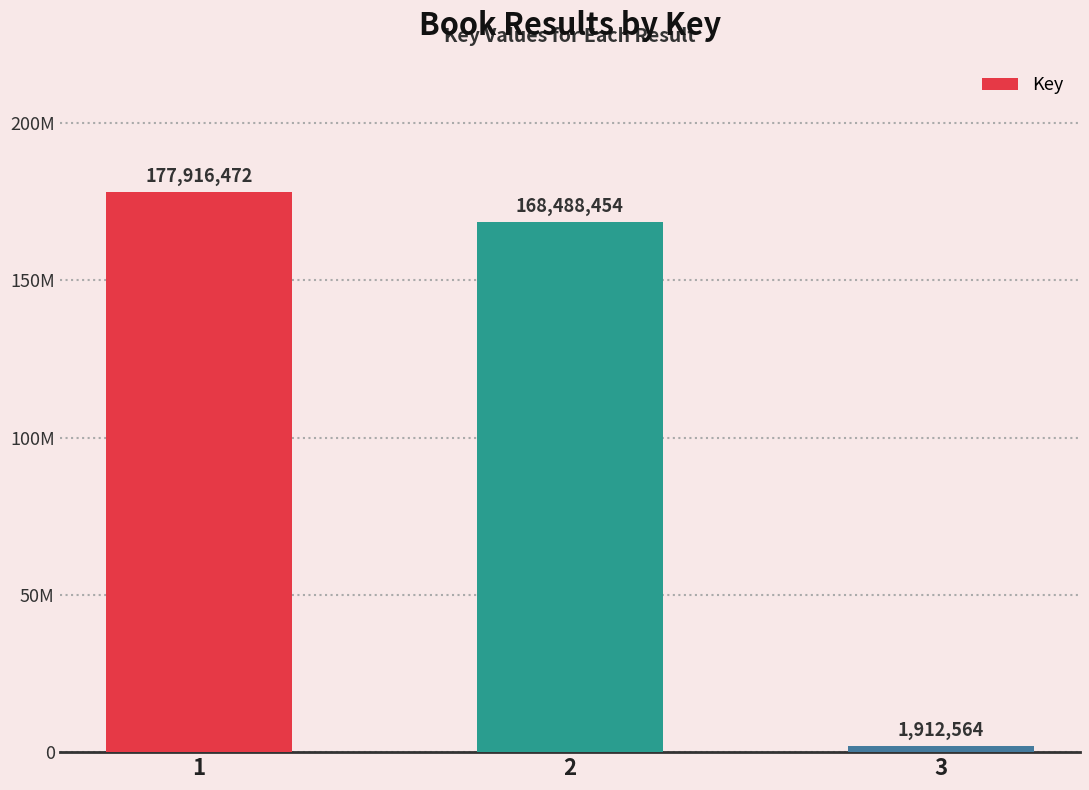

What is the minimum value shown in the chart?

1912564